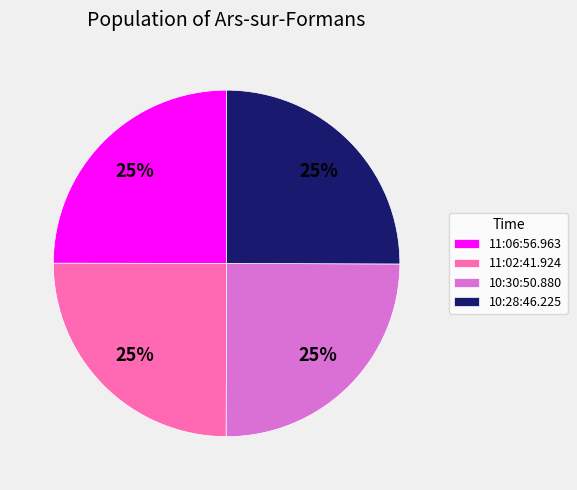

Is there a majority slice in this chart?

No